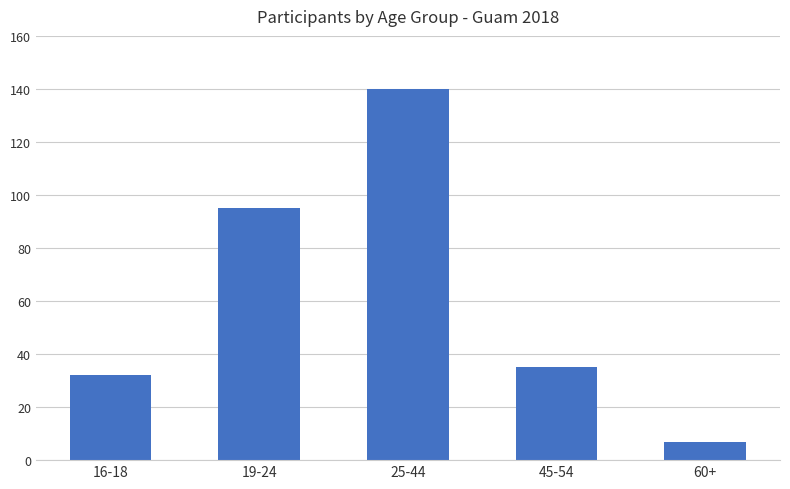

What is the maximum value shown in the chart?

140